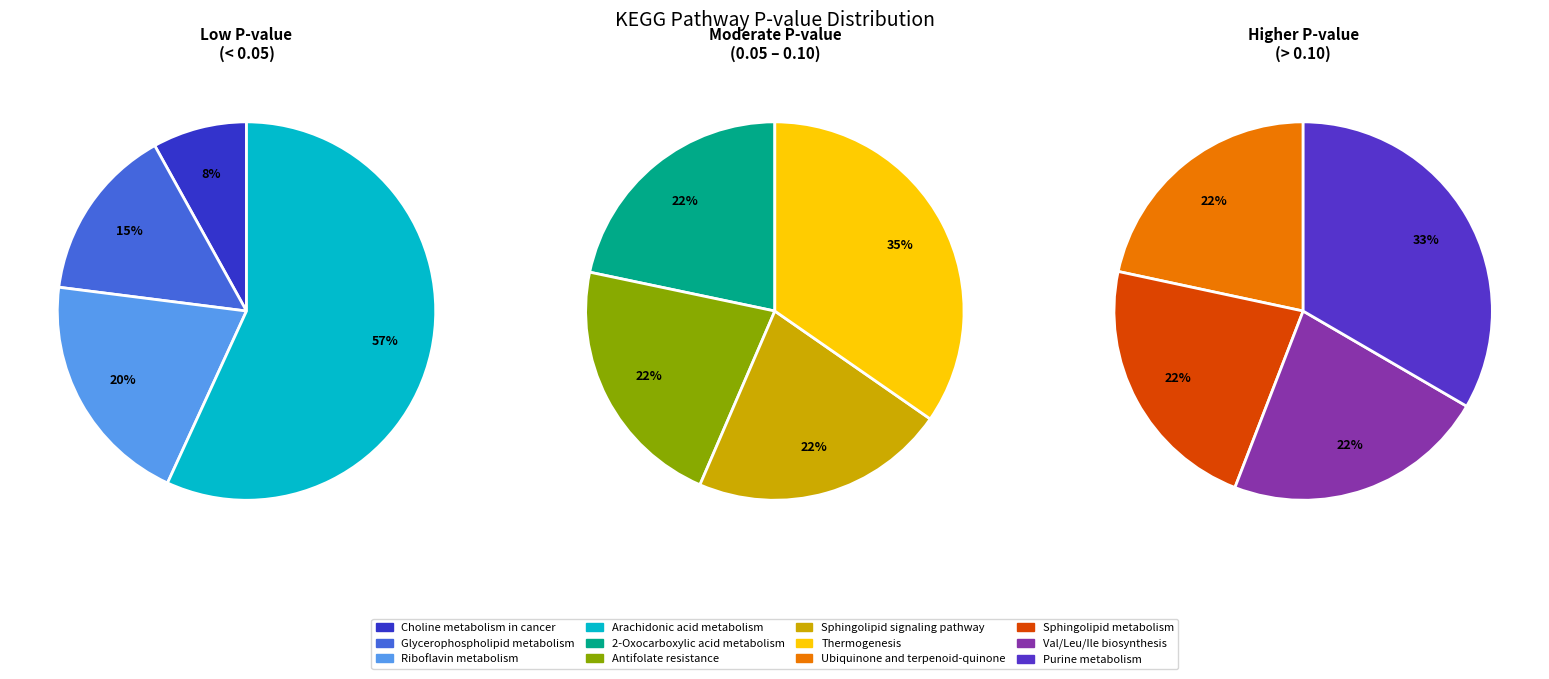

Count the number of slices in the pie.

12